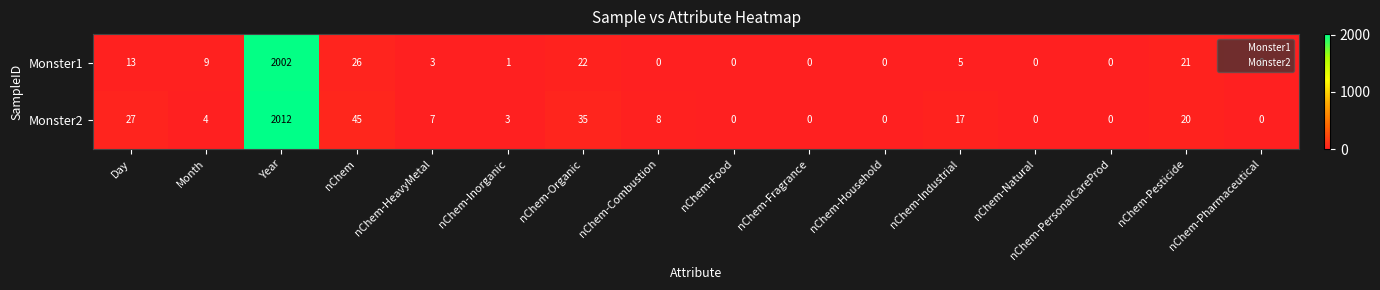

What is the difference between the maximum and second lowest values in the Monster2 series?

2012